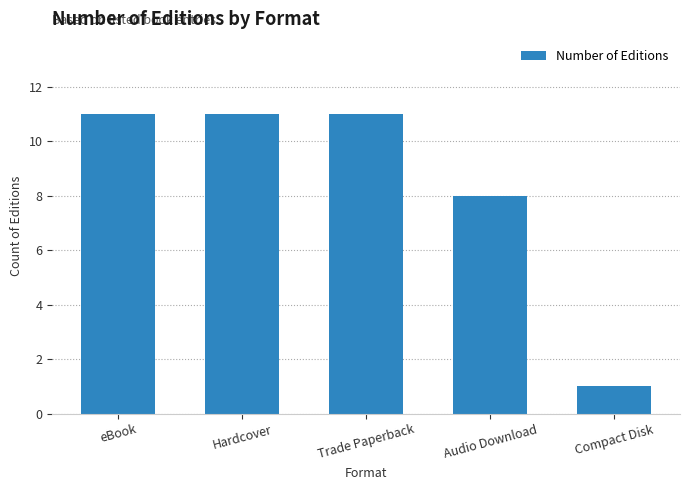

What is the greatest value displayed?

11